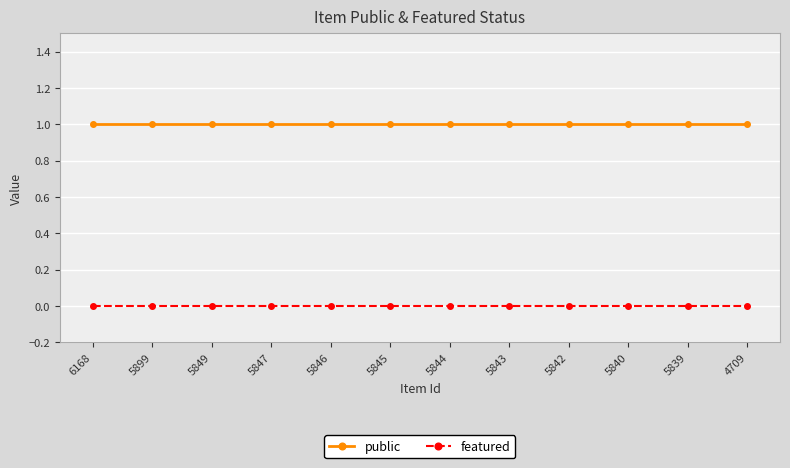

What is the value of the public point at the 6th from the left?

1